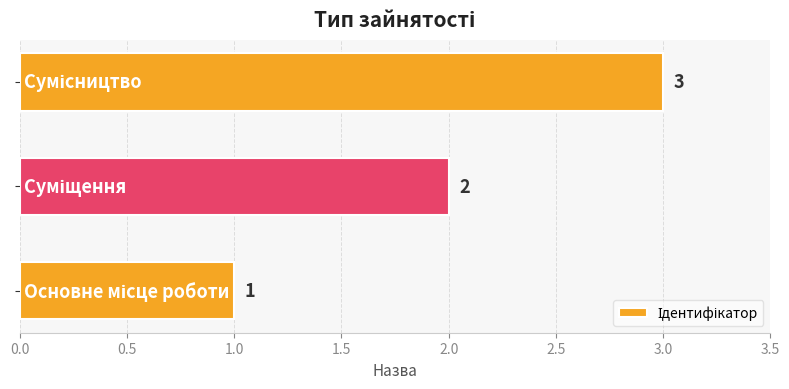

What is the maximum value shown in the chart?

3